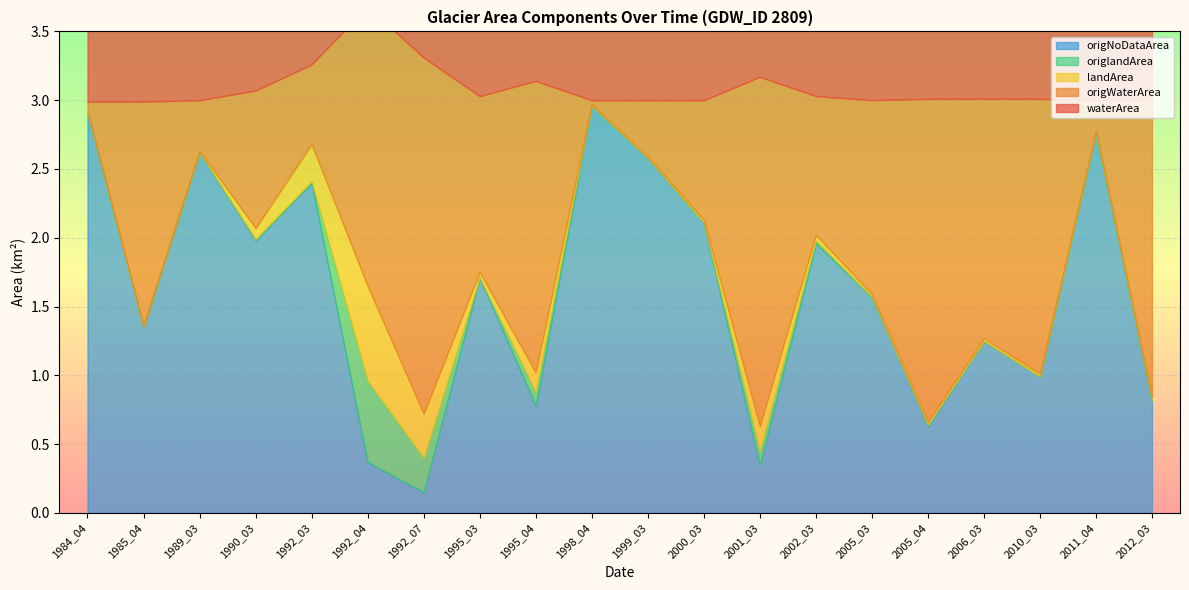

What is the total value across all series at 1992_07?

6.0